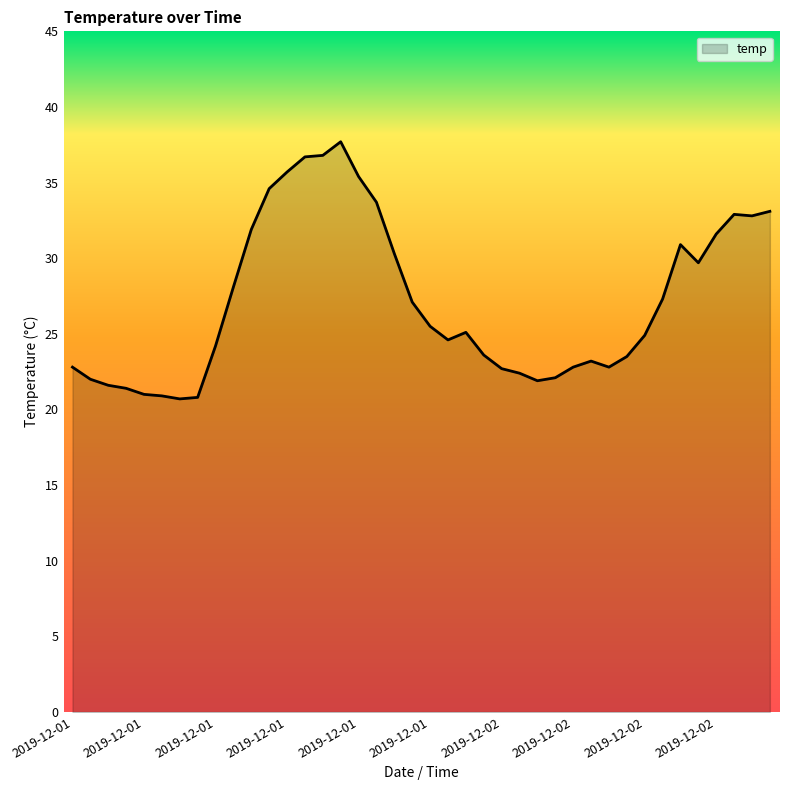

What is the difference between the second highest and second lowest values?

16.0